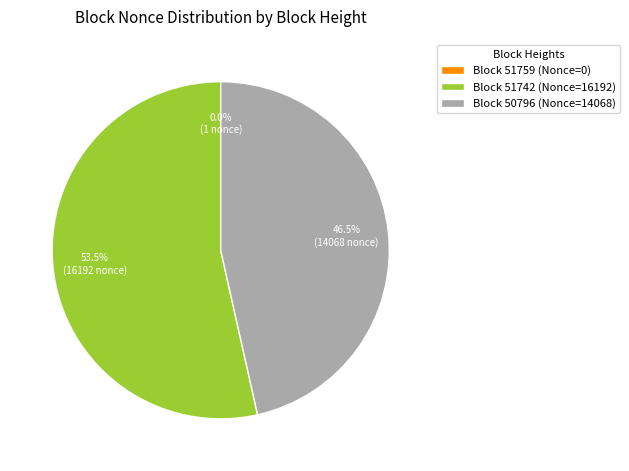

What is the ratio of the value at Block 50796 (Nonce=14068) to the value at Block 51742 (Nonce=16192)?

0.9